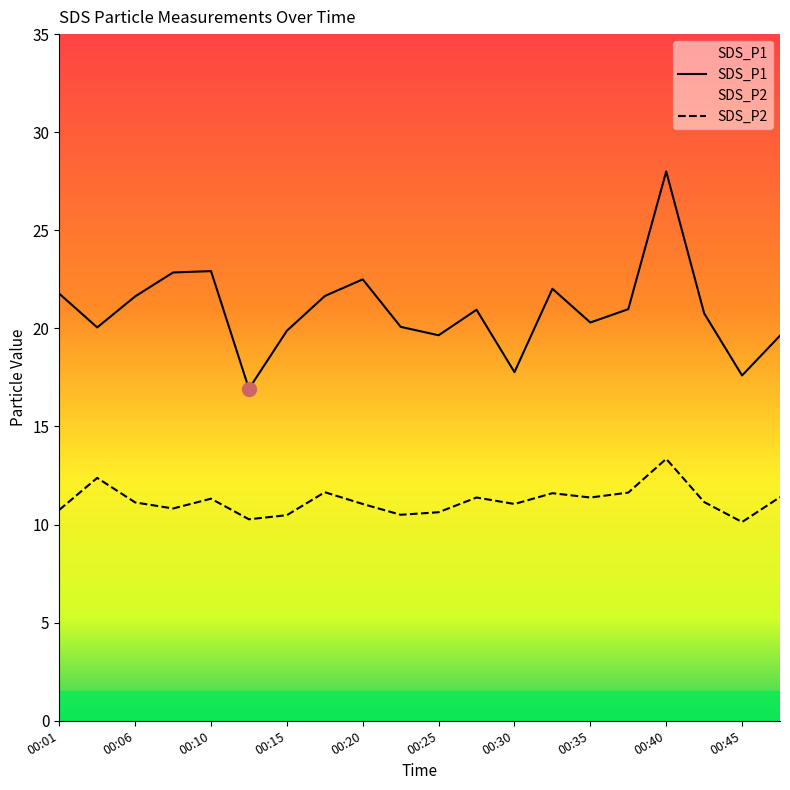

Where does the SDS_P2 series first go above 11?

00:03